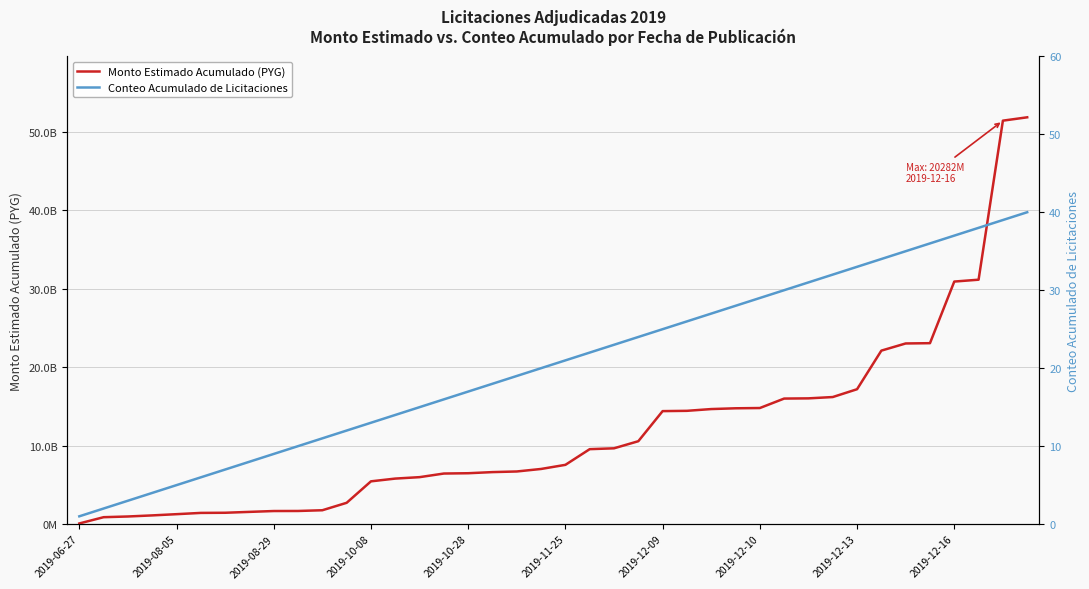

True or false: Conteo Acumulado de Licitaciones has more than 0 interior local peaks.

False